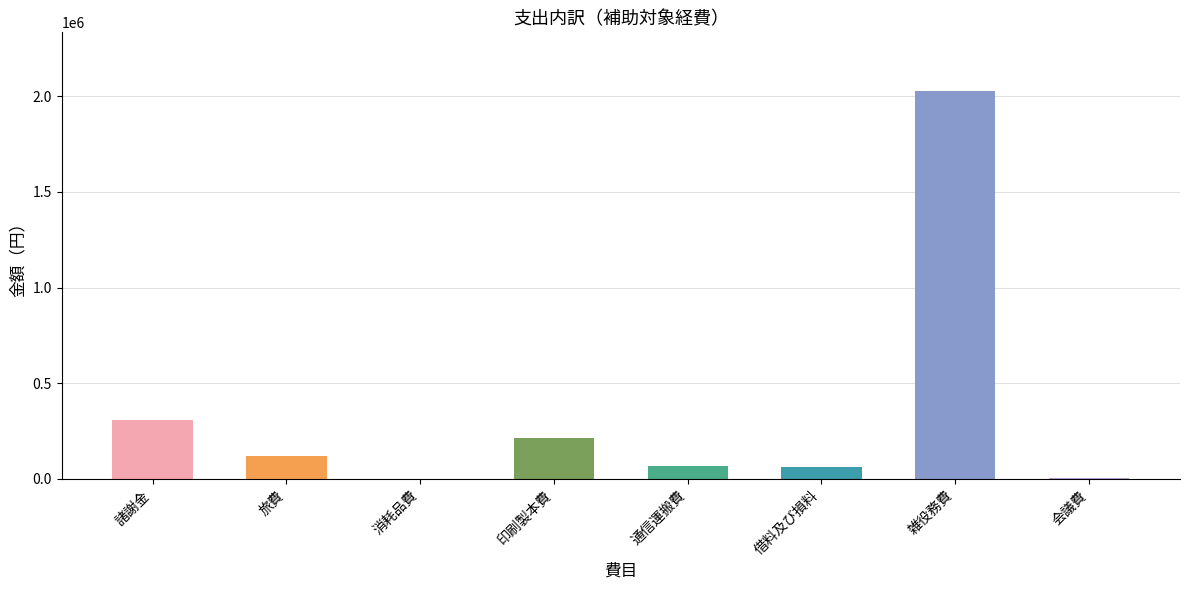

What is the average value?

350225